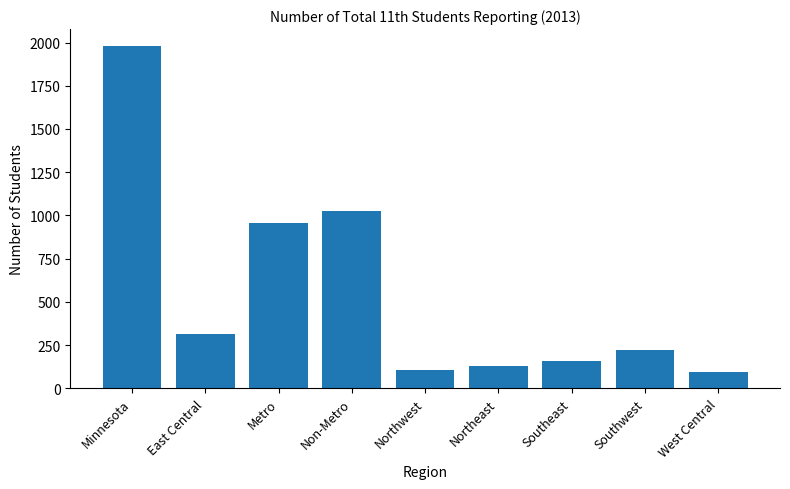

What is the change in value from Northeast to Southeast?

+26